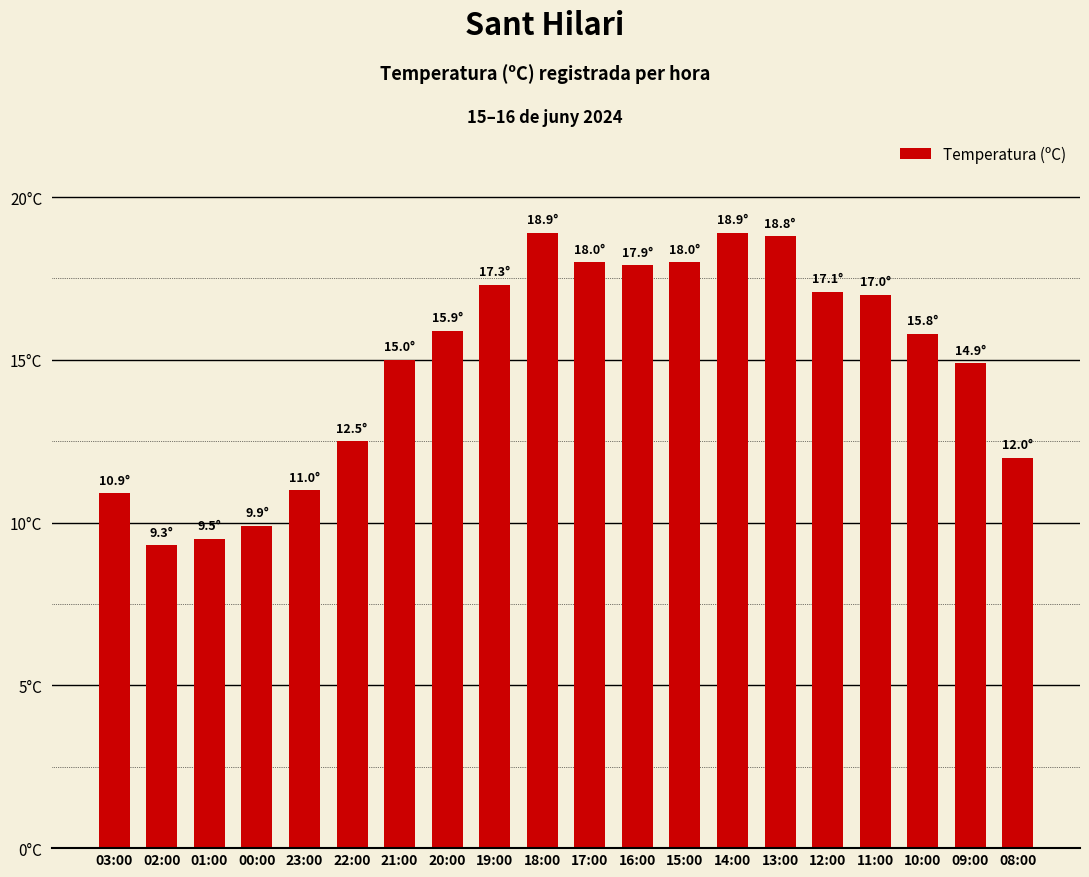

What is the label of the 14th bar from the left?

14:00